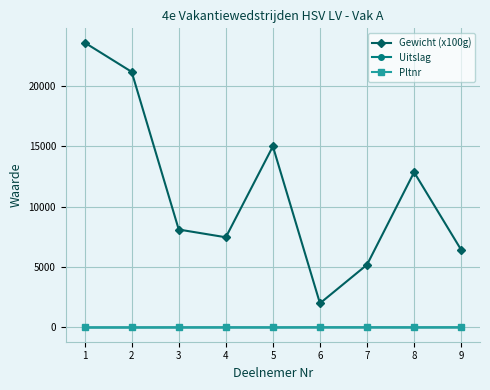

List the labels in order of Gewicht (x100g) value, smallest first.

6, 7, 9, 4, 3, 8, 5, 2, 1